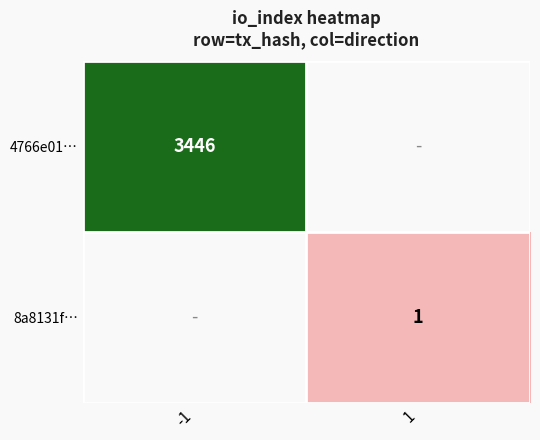

The value of 8a8131f… at 1 is 2. True or false?

False